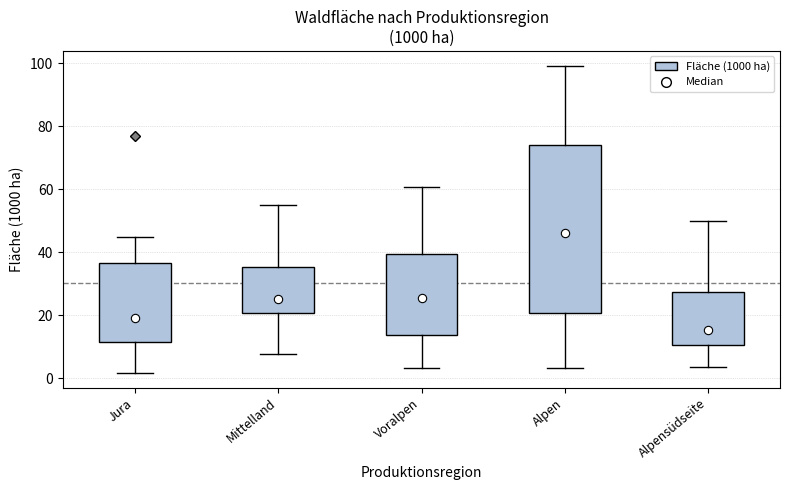

Where does the lower whisker of the box for Alpensüdseite end on the y-axis? The values are not printed on the chart, so give them approximately, as read against the axis.

4